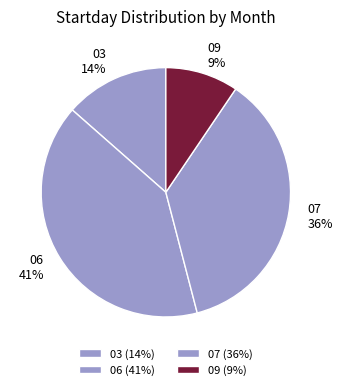

How many segments does this pie chart have?

4